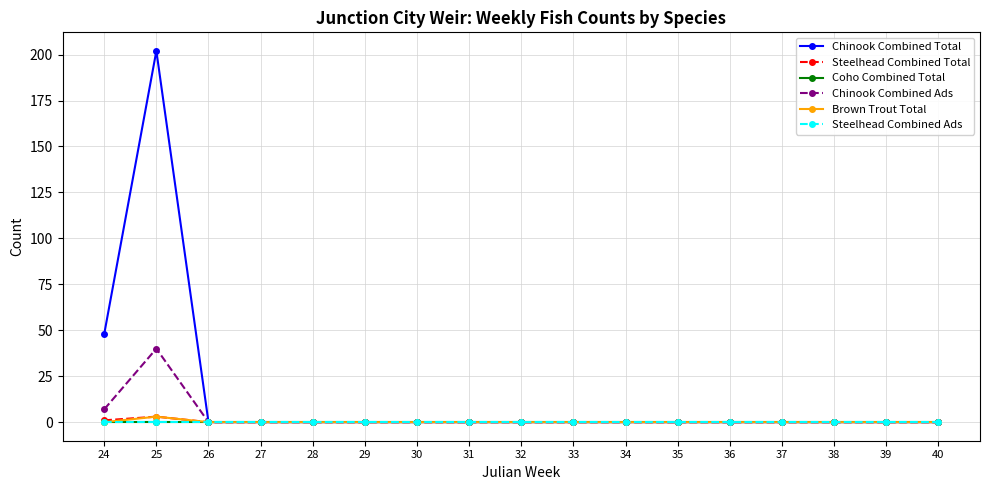

Is the value of Steelhead Combined Total at 33 greater than the value of Steelhead Combined Ads at 30?

No